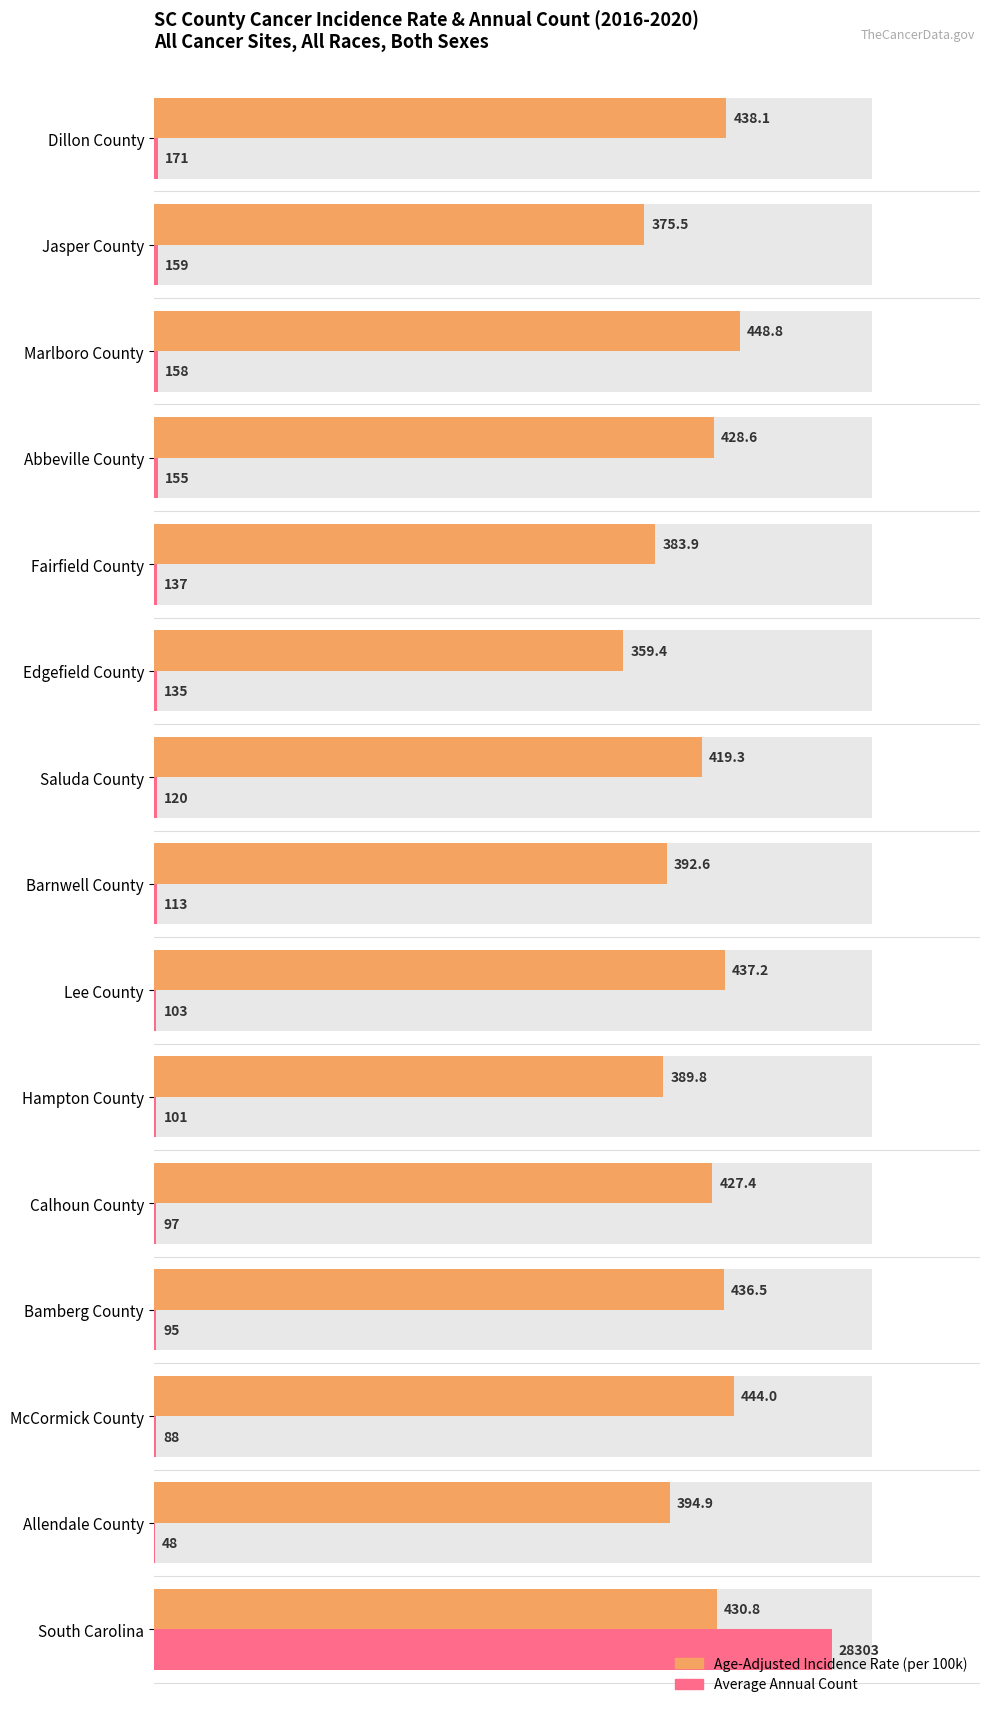

How many groups of bars are there?

15